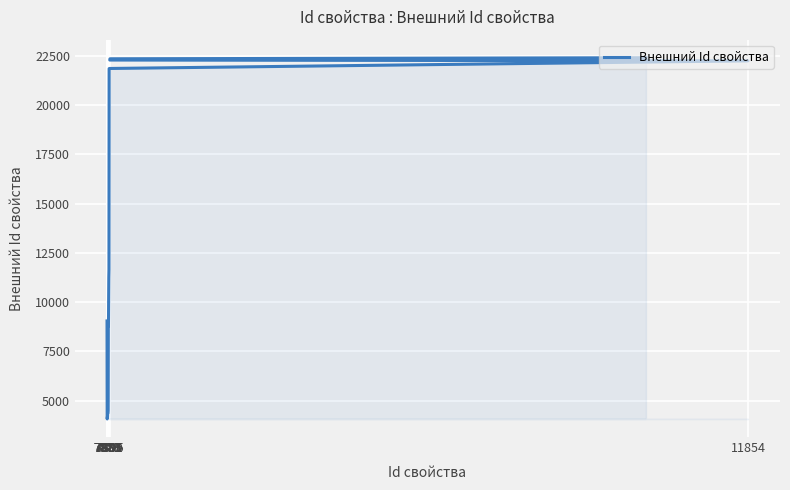

Reading right to left, list all the values displayed in this chart.

22390	22336	22273	22232	21845	21841	21837	11650	11254	10096	8790	8789	4497	4389	4384	4381	4191	4180	4080	9048